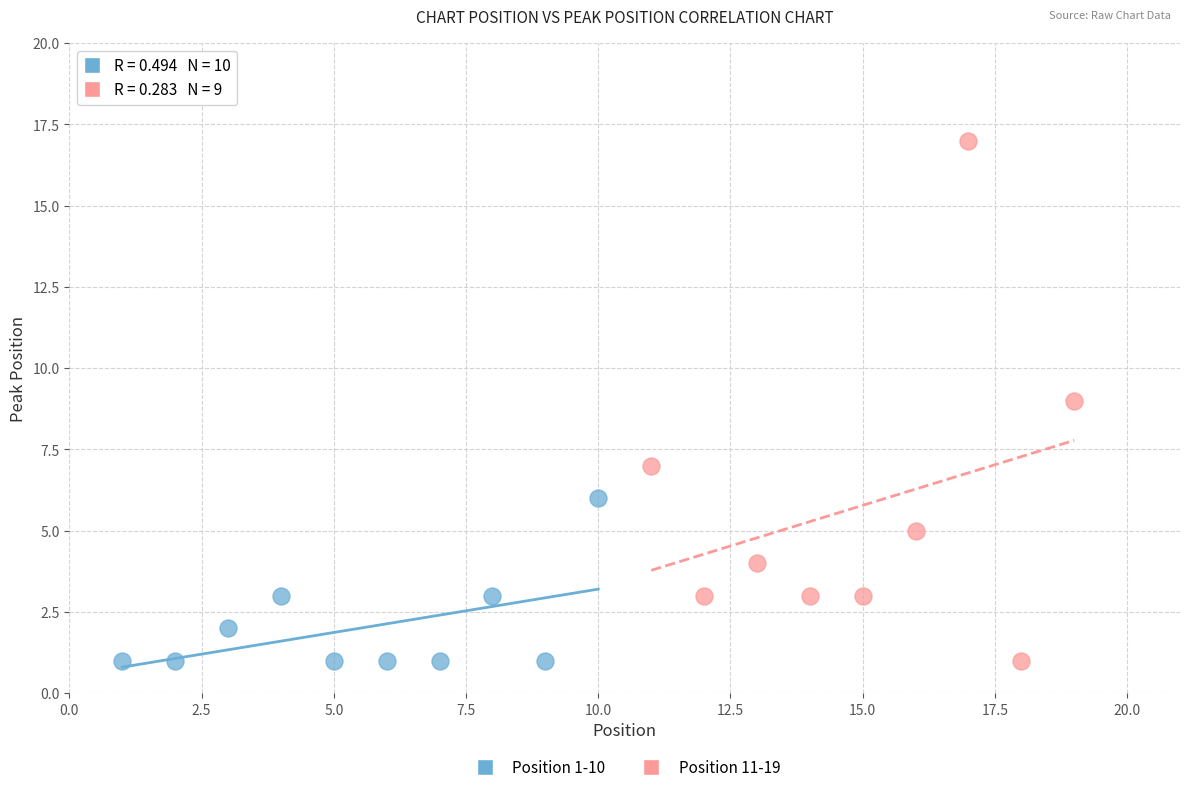

Which series has the largest Y range (max minus min)?

Position 11-19